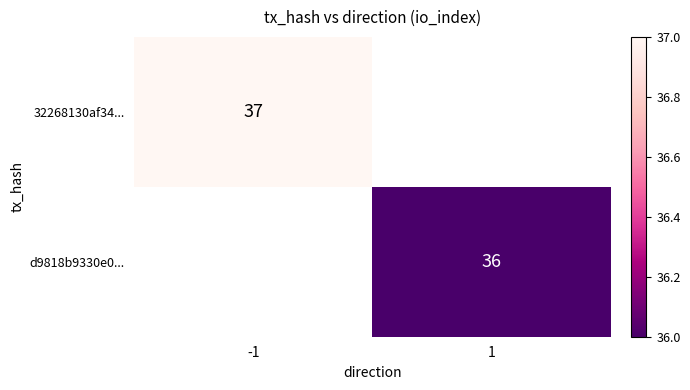

The 32268130af34... series shows 17 at -1. True or false?

False